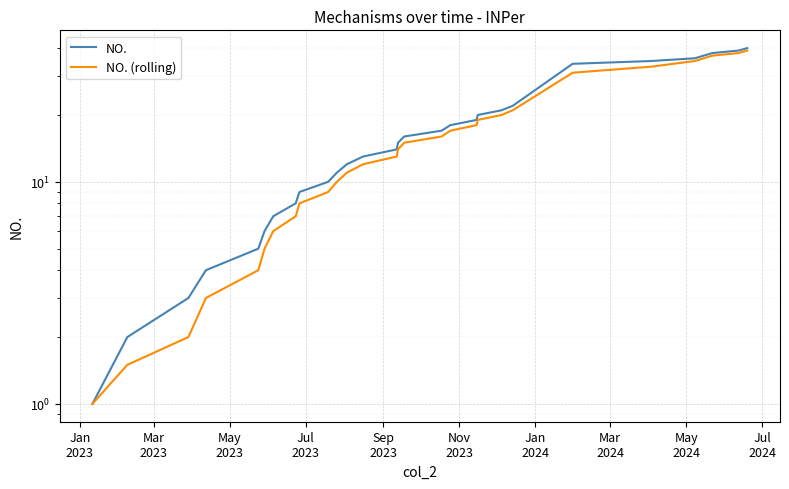

At which category does the chart reach its minimum across all series?

Jan
2023